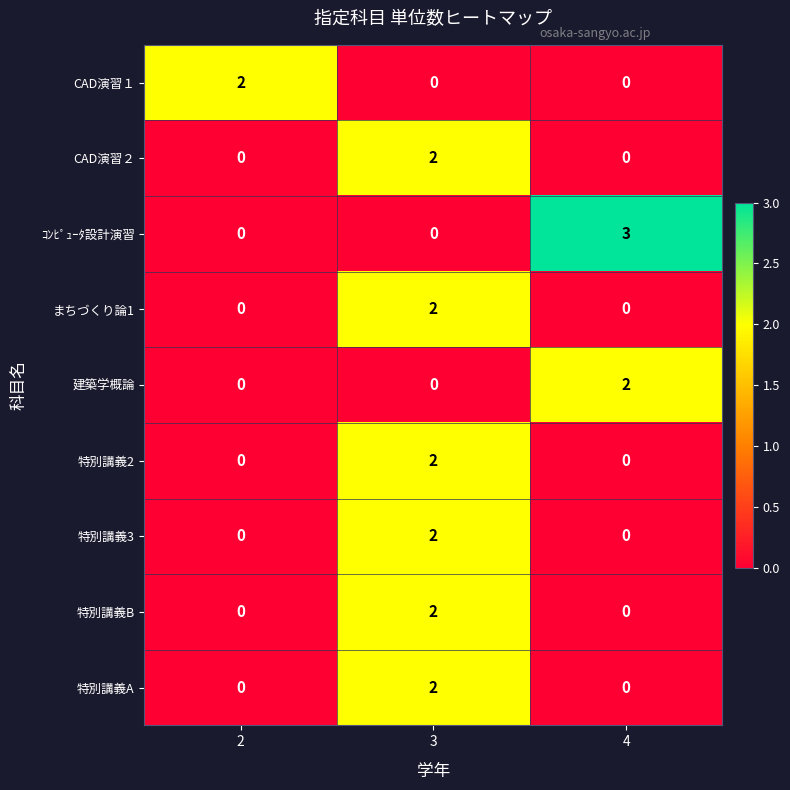

The value of CAD演習１ at 2 is 1. True or false?

False